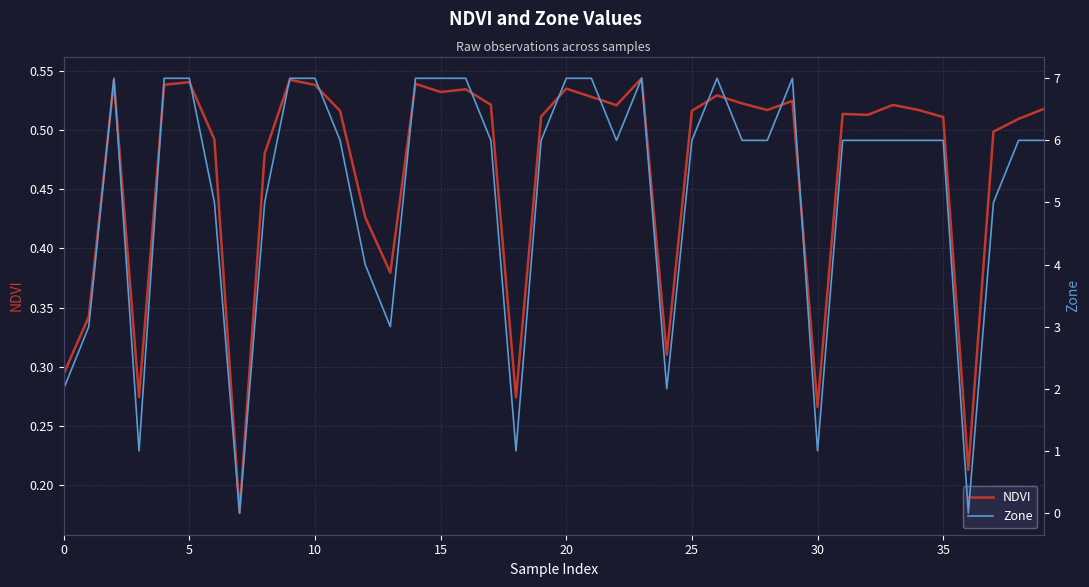

Rank the series by their maximum value, from highest to lowest.

Zone, NDVI